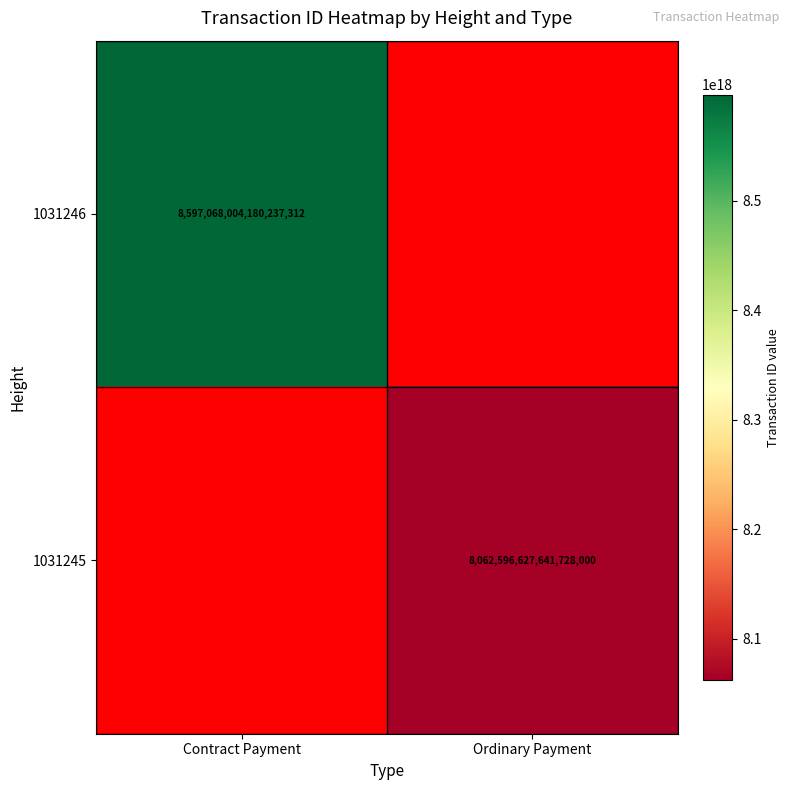

True or false: 1031246 has a value of 15156809112240183296.0 at Contract Payment.

False